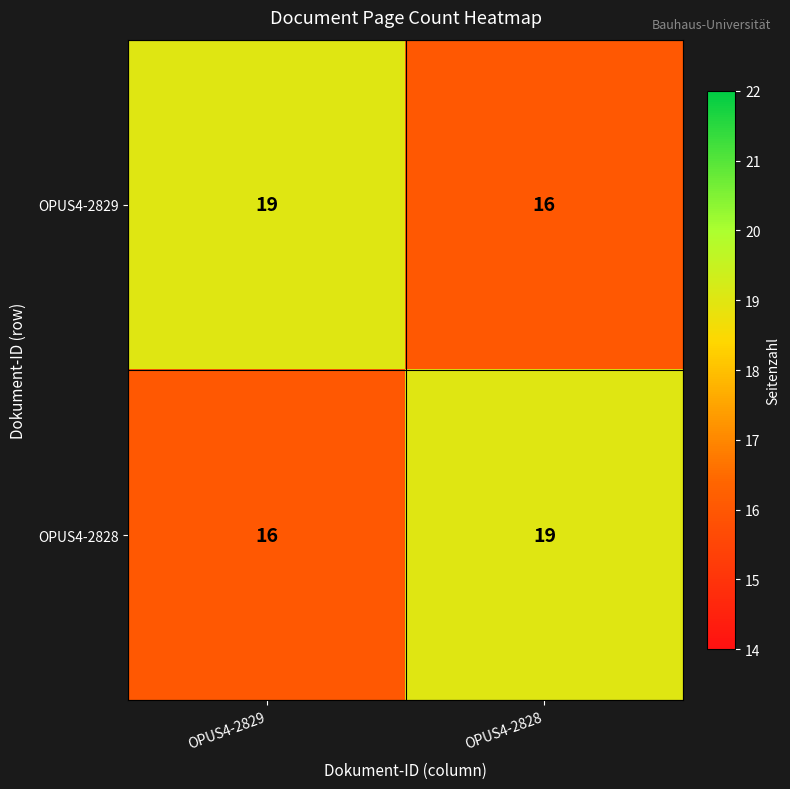

Is it true that OPUS4-2829 equals 28 at OPUS4-2829?

False